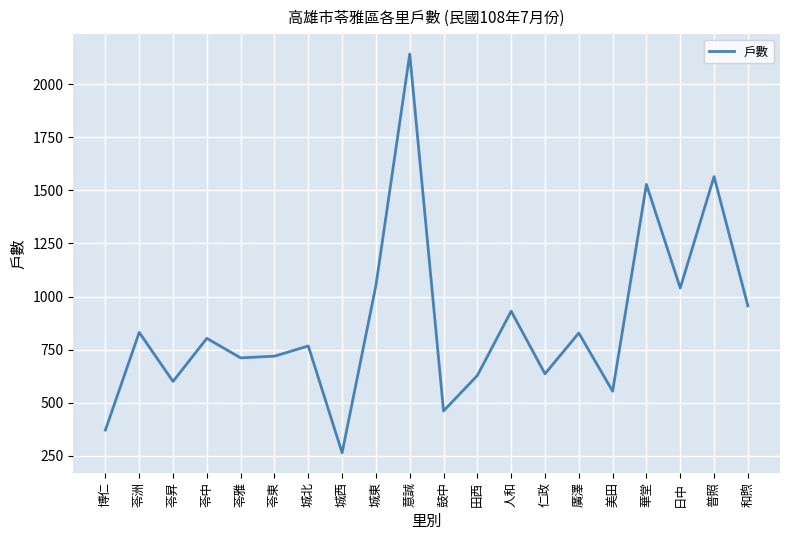

What is the smallest value displayed?

264